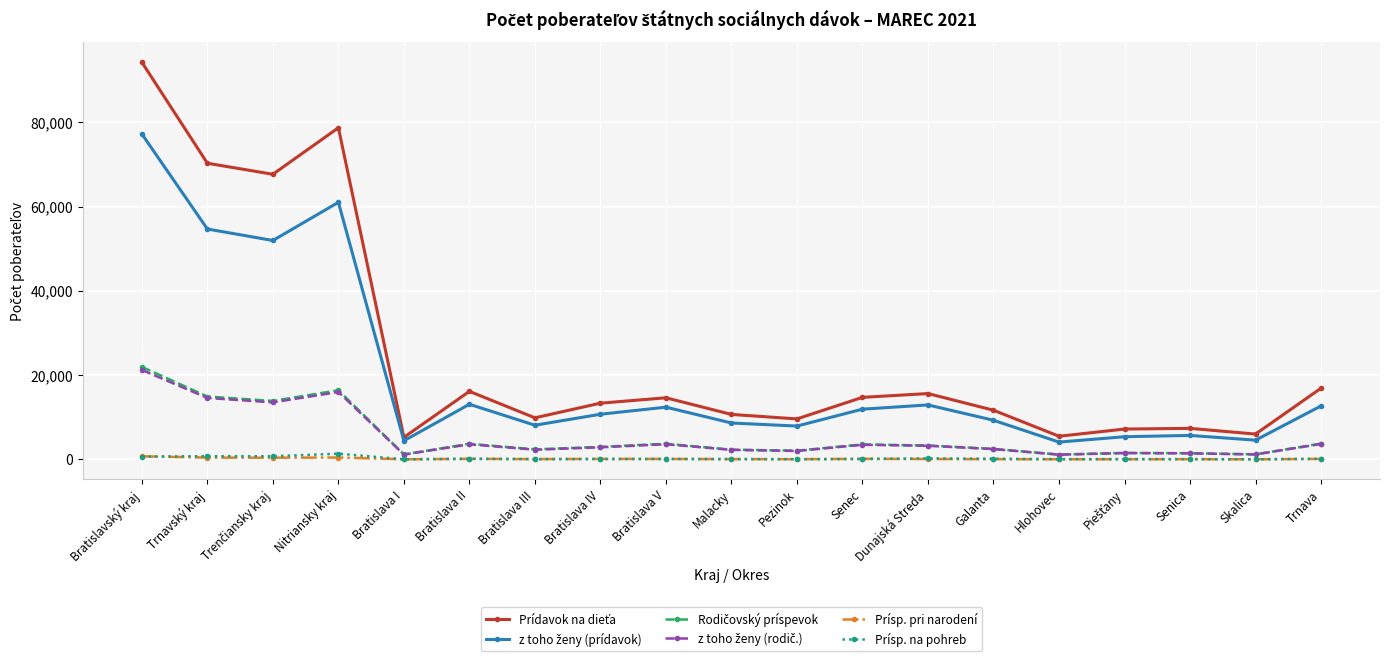

At how many categories does at least one series exceed 59888?

4